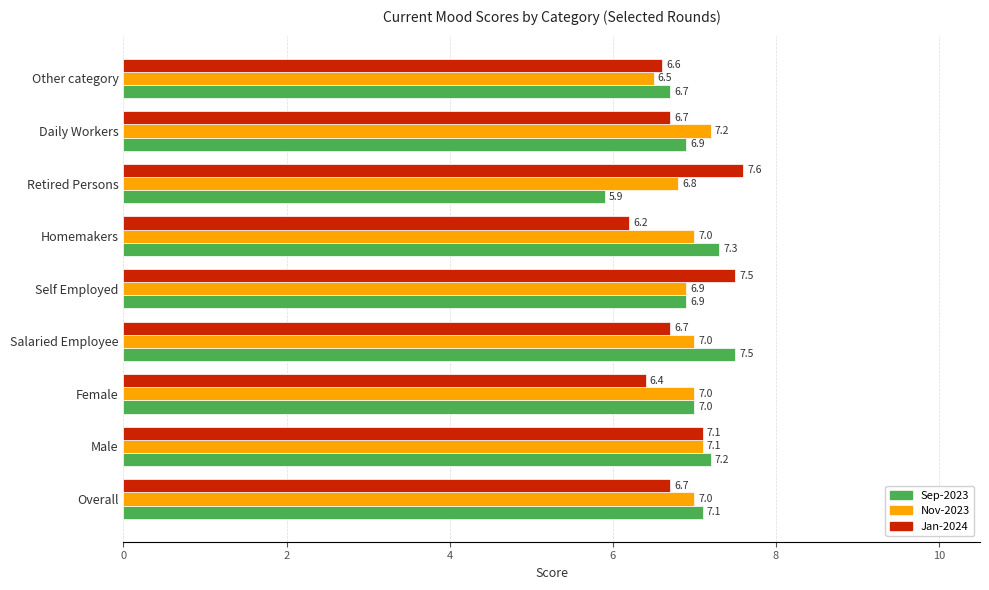

Which label corresponds to the largest value in the chart?

Retired Persons